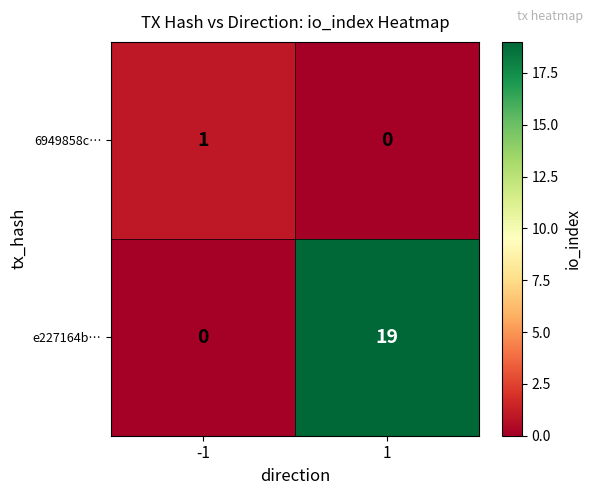

What is the difference between the highest and lowest values at -1?

1